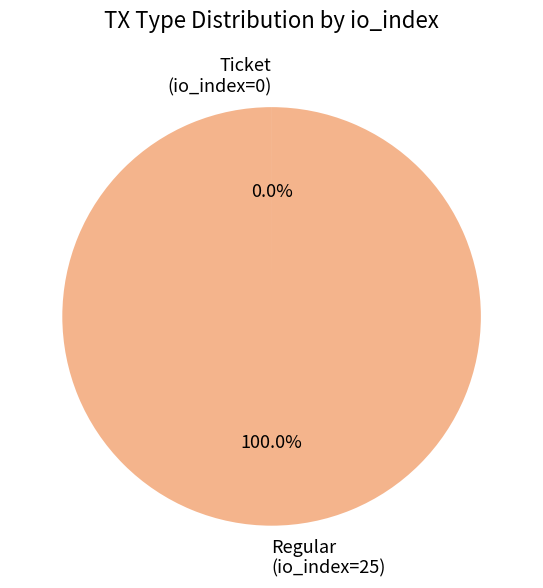

Which slice is the largest?

Regular (io_index=25)